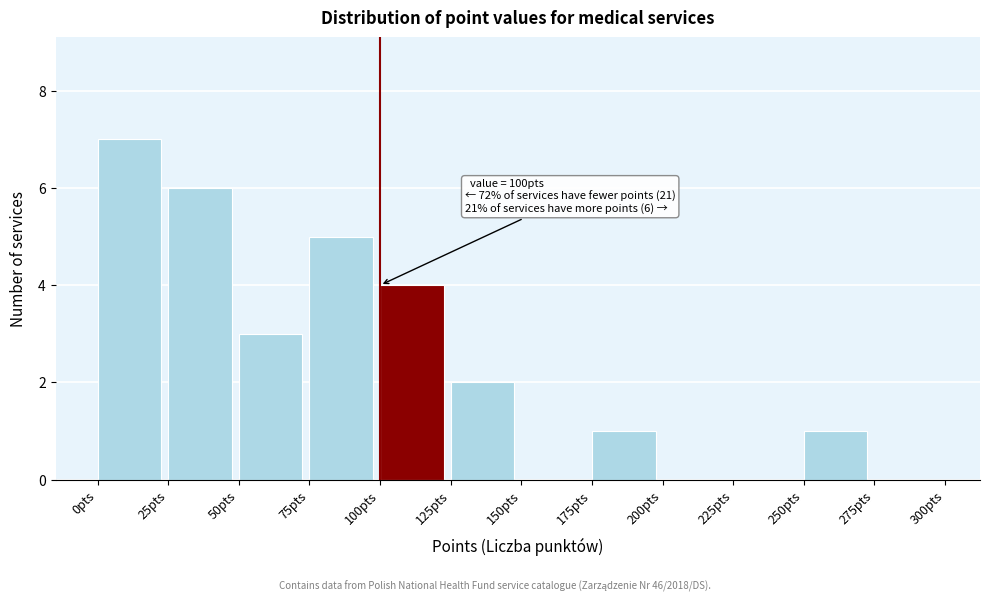

Which range on the x-axis has the tallest bar?

0 to 25